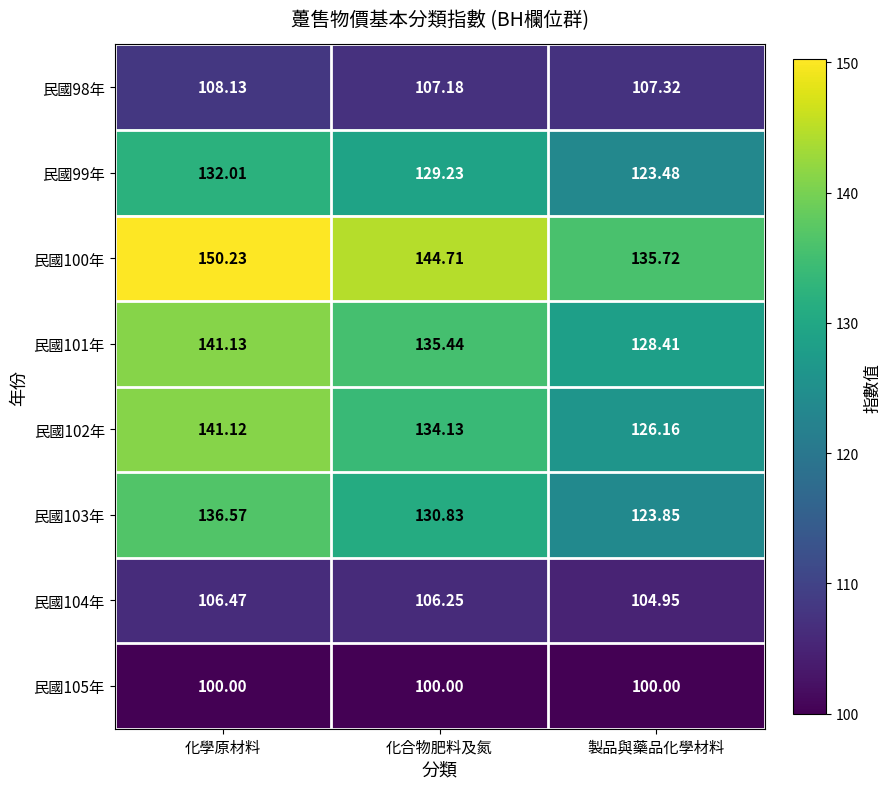

Which label corresponds to the largest value in the chart?

化學原材料